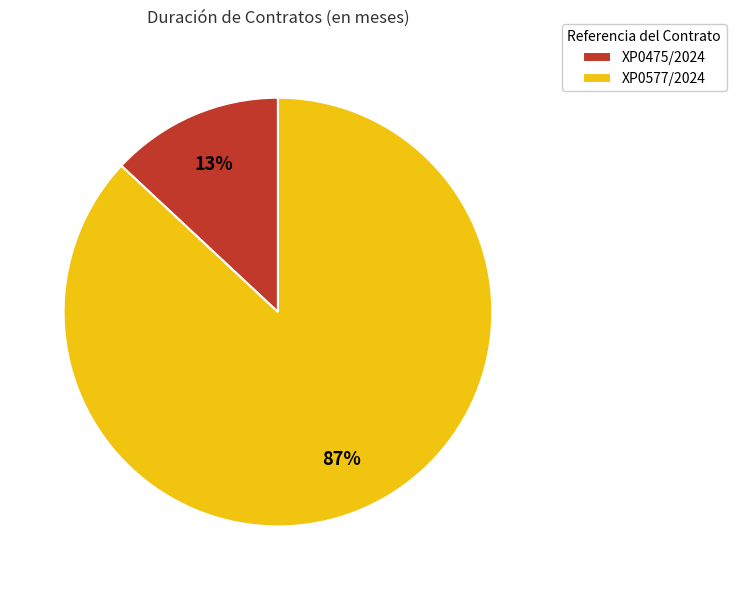

How many segments does this pie chart have?

2